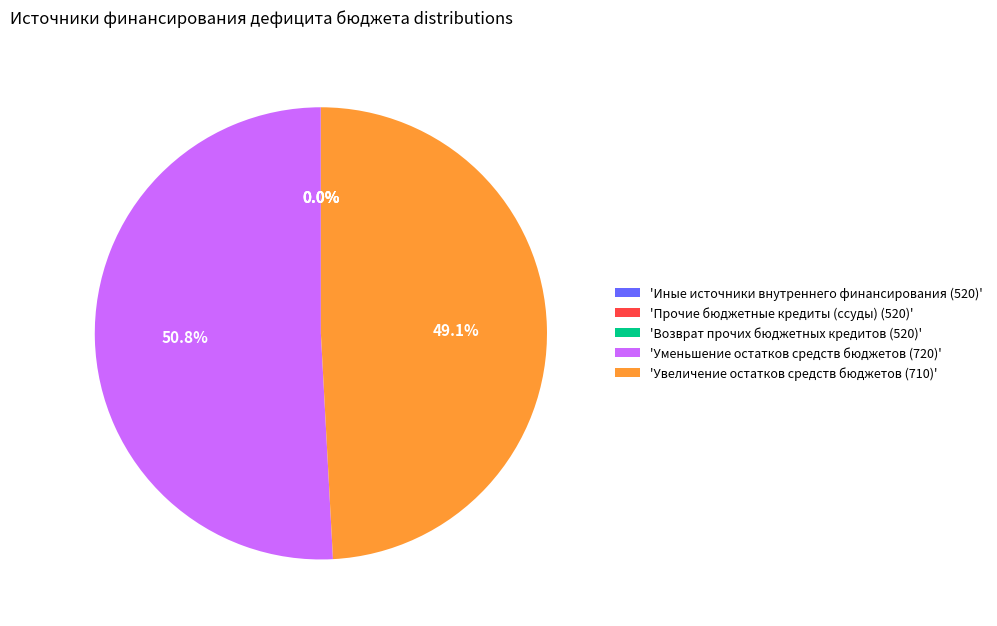

Do 'Уменьшение остатков средств бюджетов (720)' and 'Увеличение остатков средств бюджетов (710)' together represent more than half of the pie?

Yes